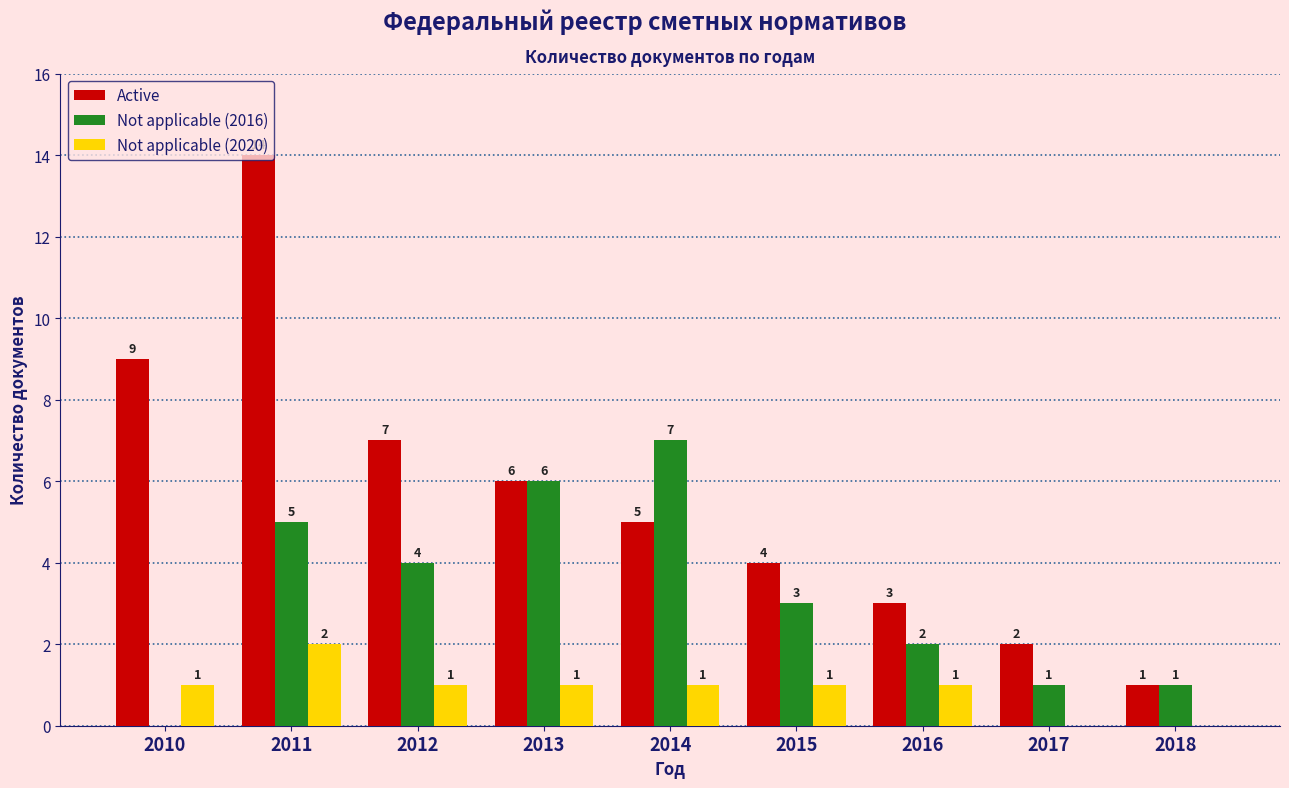

What is the sum of all Not applicable (2020) values?

8